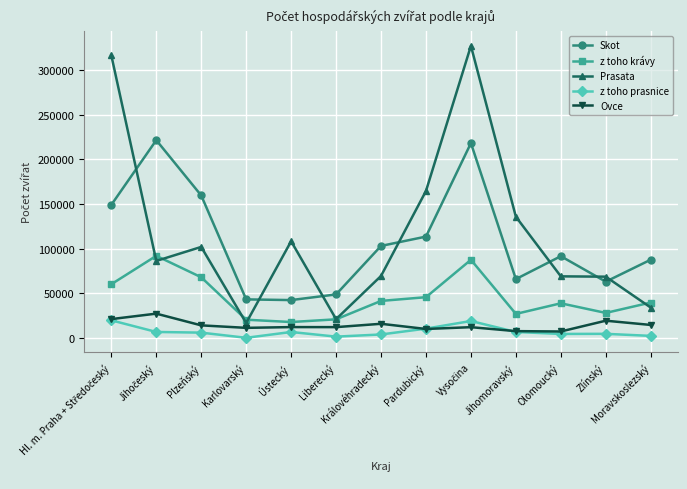

True or false: Prasata has more than 0 points higher than both neighbors.

True